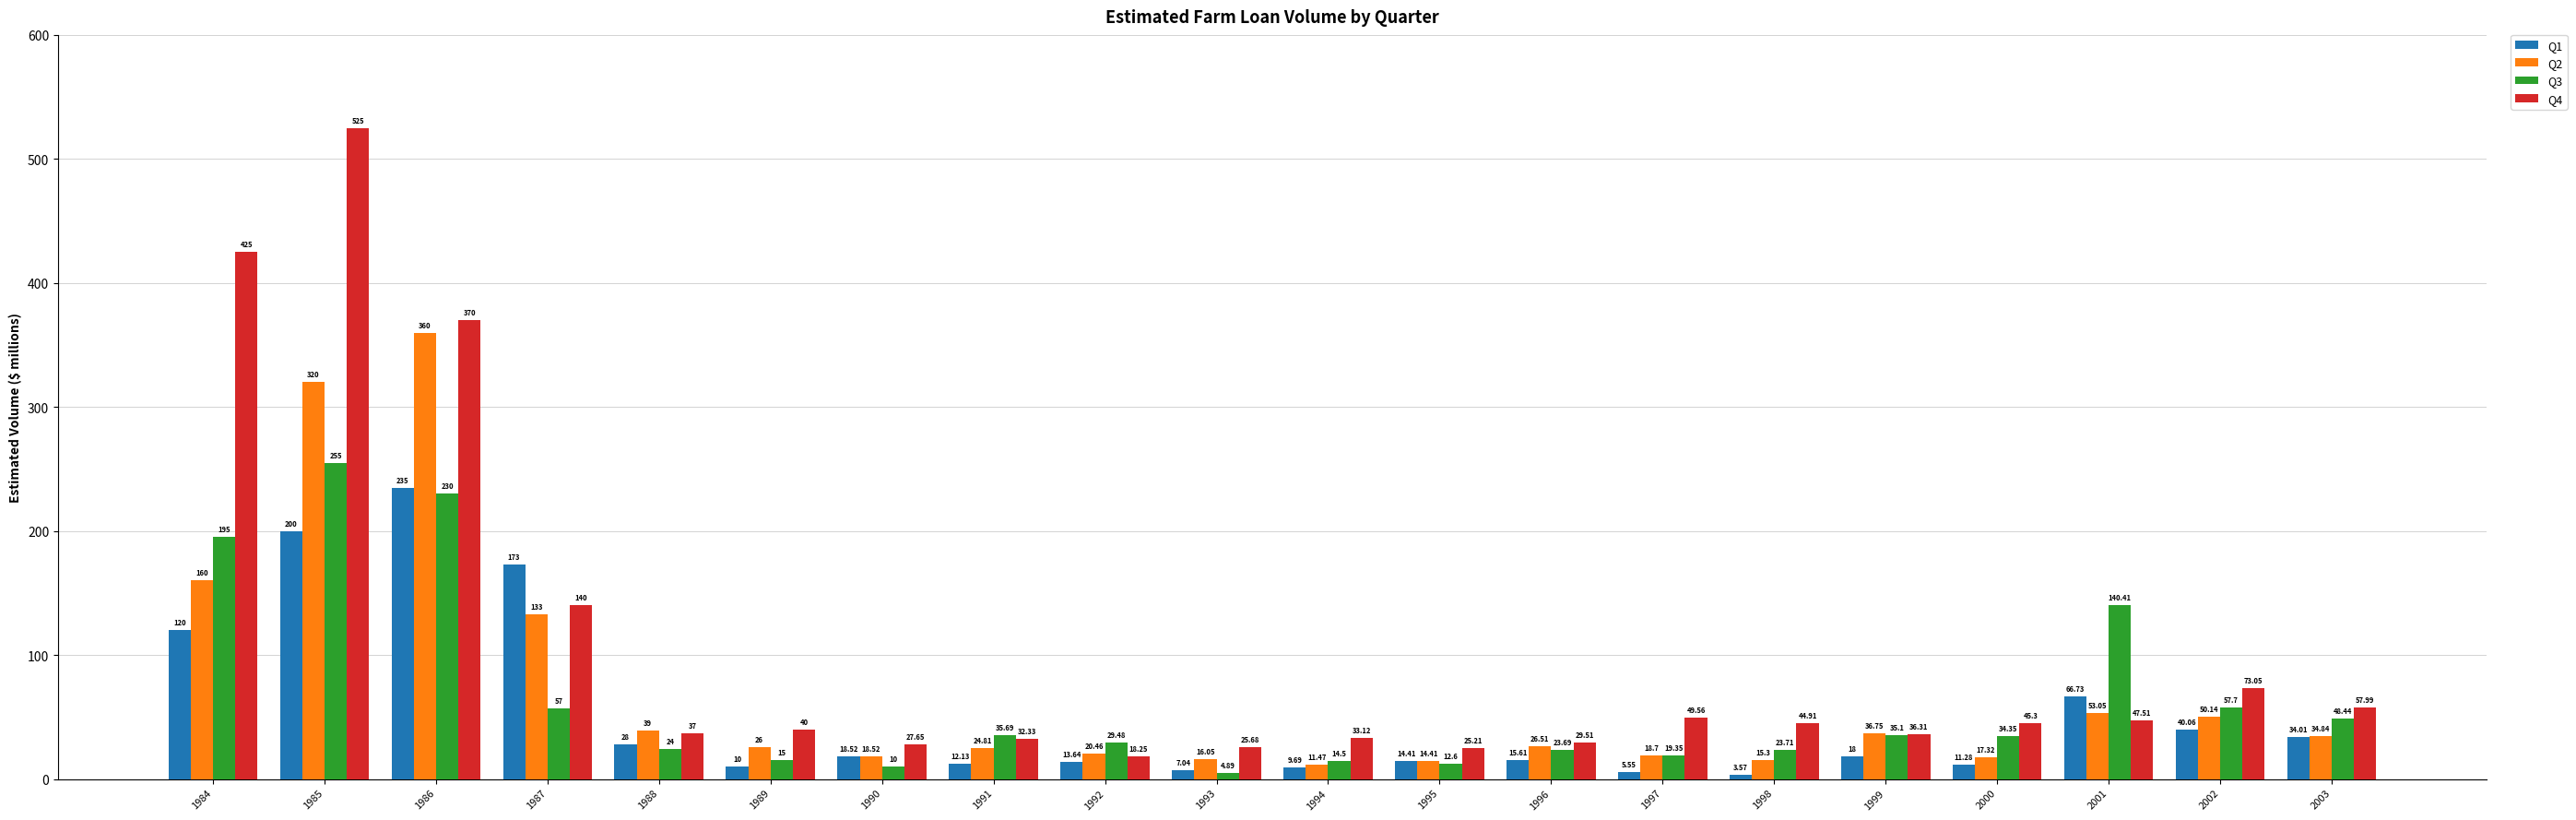

What is the difference between the maximum and second lowest values in the Q2 series?

345.6